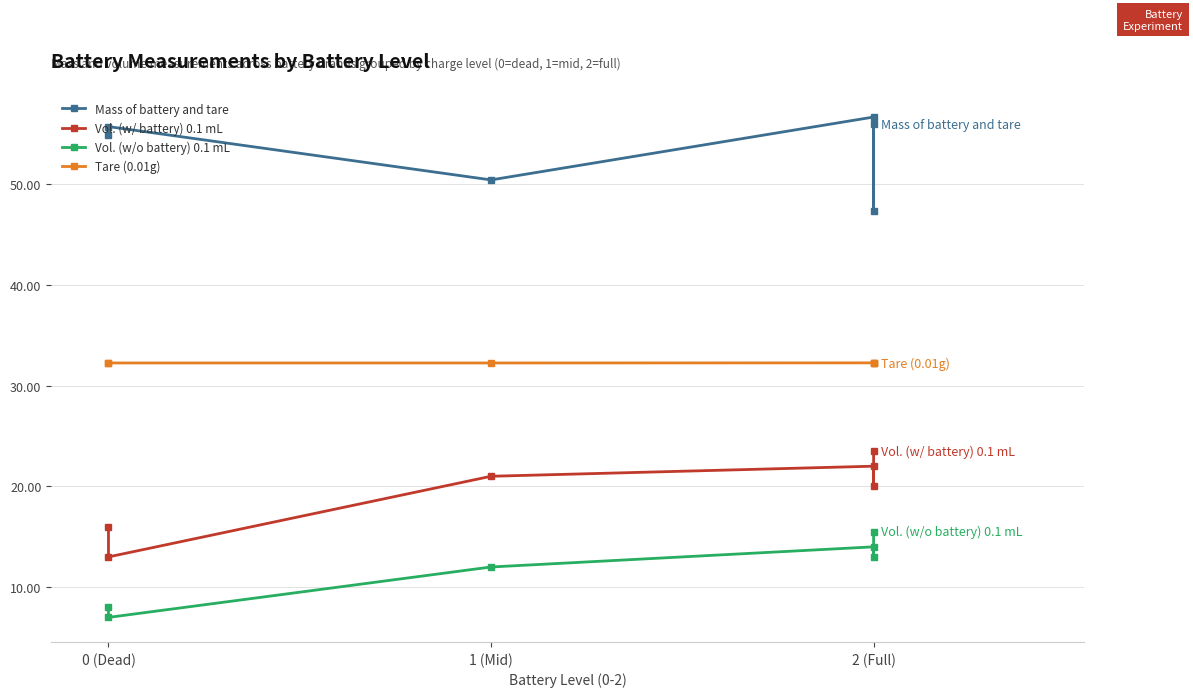

True or false: Mass of battery and tare has more than 1 interior local peaks.

True